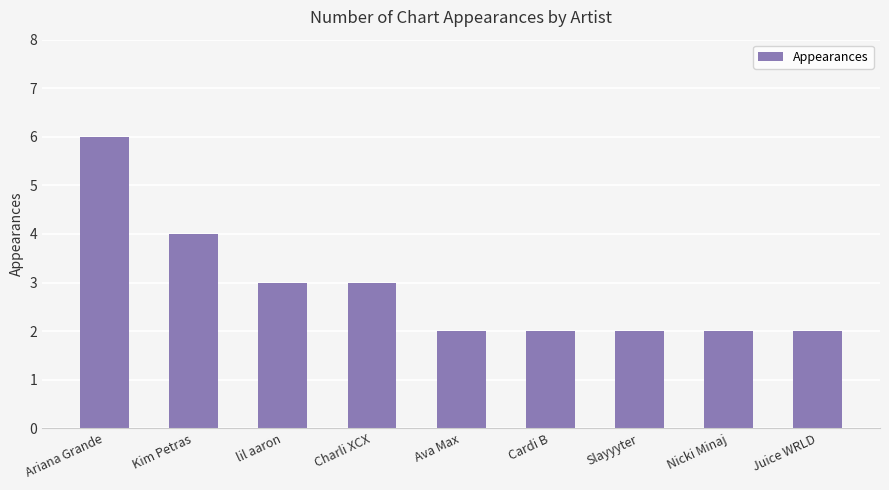

What is the maximum value shown in the chart?

6